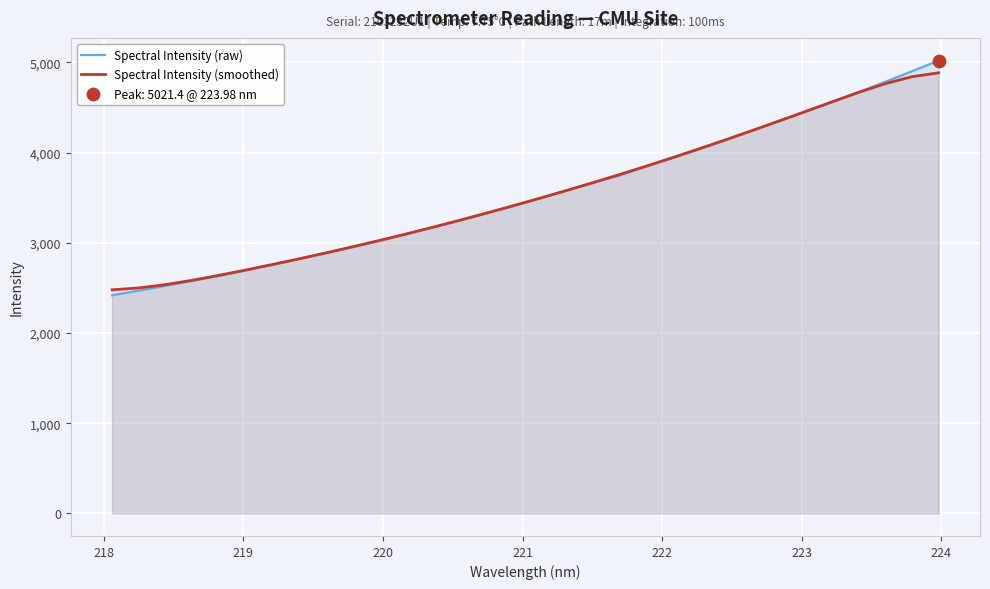

What is the lowest value of the Spectral Intensity (raw) series?

2417.4